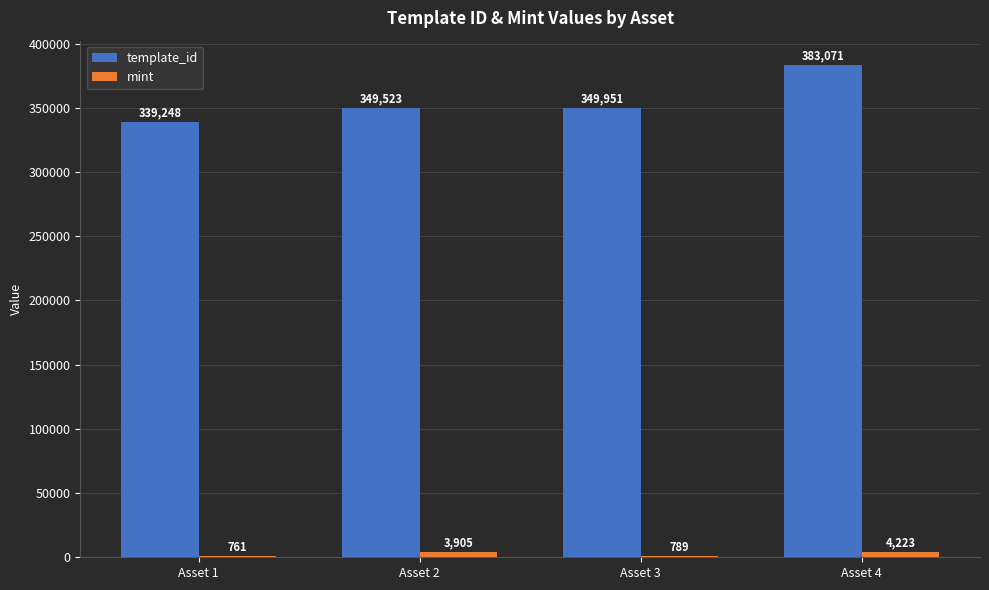

Where is mint nearest to the value 2492?

Asset 2